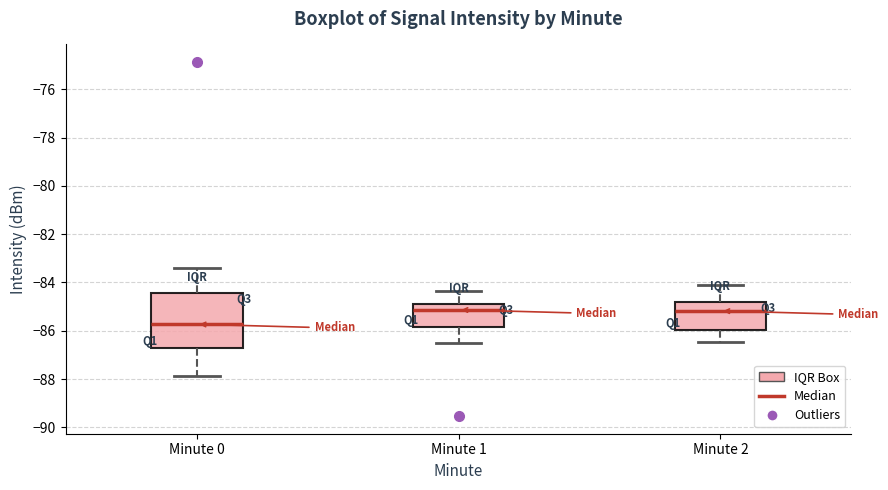

Which box is the tallest, from its lower edge to its upper edge?

Minute 0